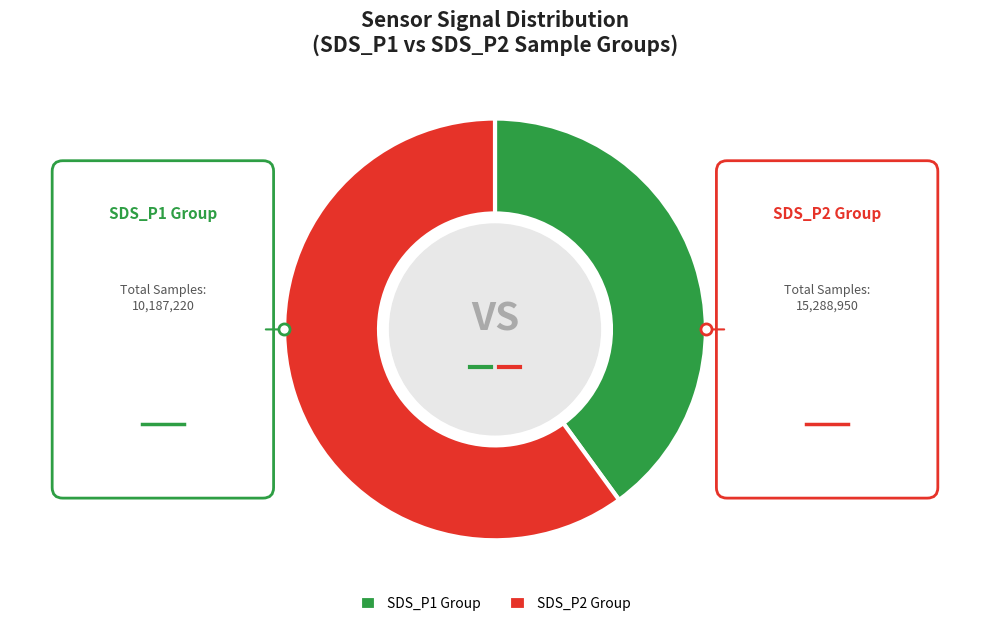

Is it true that SDS_P1 is 69% of the pie?

False